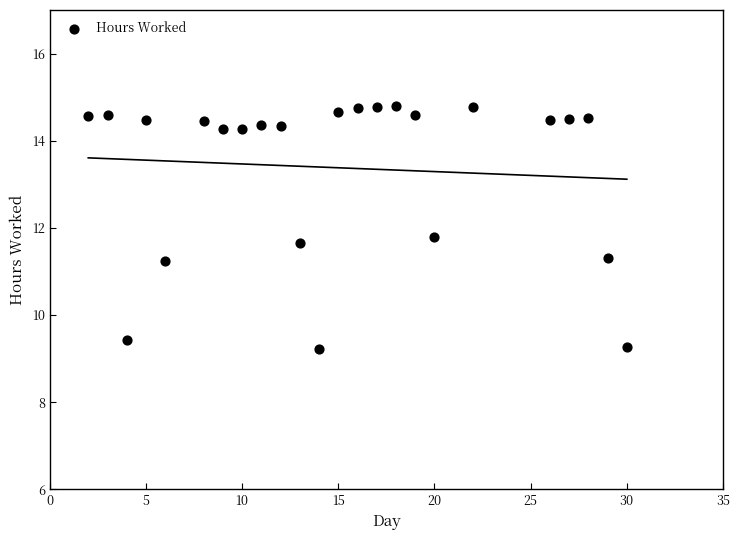

What Y value in the scatter plot is closest to 12?

11.8